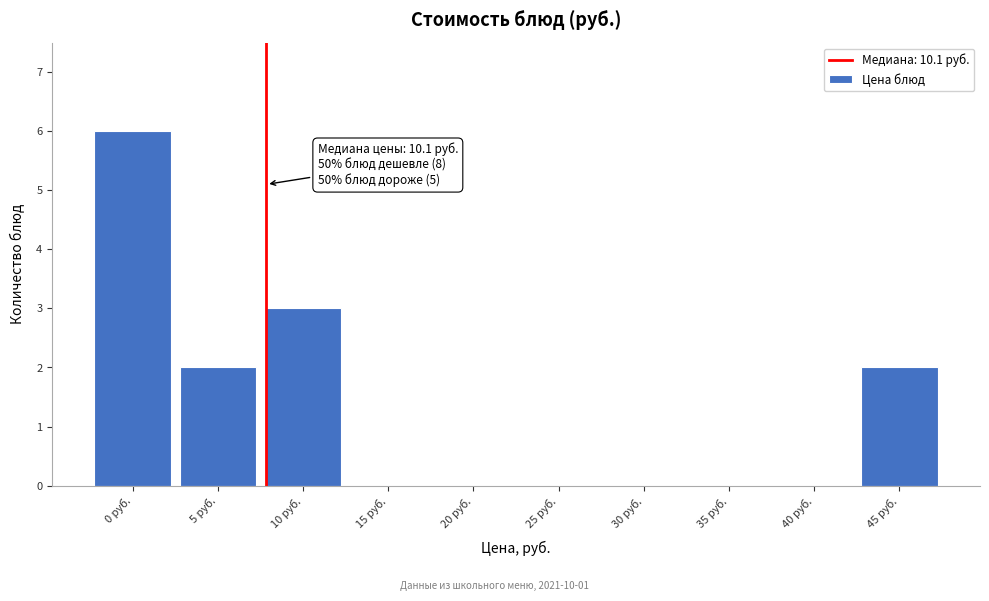

Reading left to right, transcribe all the data shown in this chart.

0 руб.=6	5 руб.=2	10 руб.=3	15 руб.=0	20 руб.=0	25 руб.=0	30 руб.=0	35 руб.=0	40 руб.=0	45 руб.=2